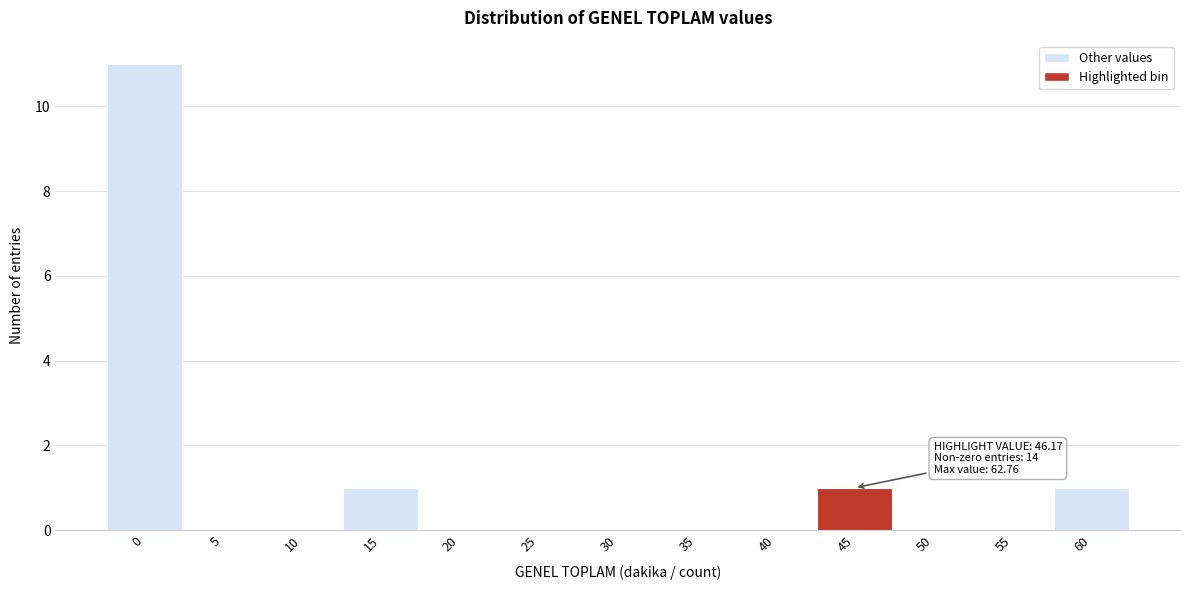

Reading left to right, list all the values displayed in this chart.

0=11	5=0	10=0	15=1	20=0	25=0	30=0	35=0	40=0	45=1	50=0	55=0	60=1